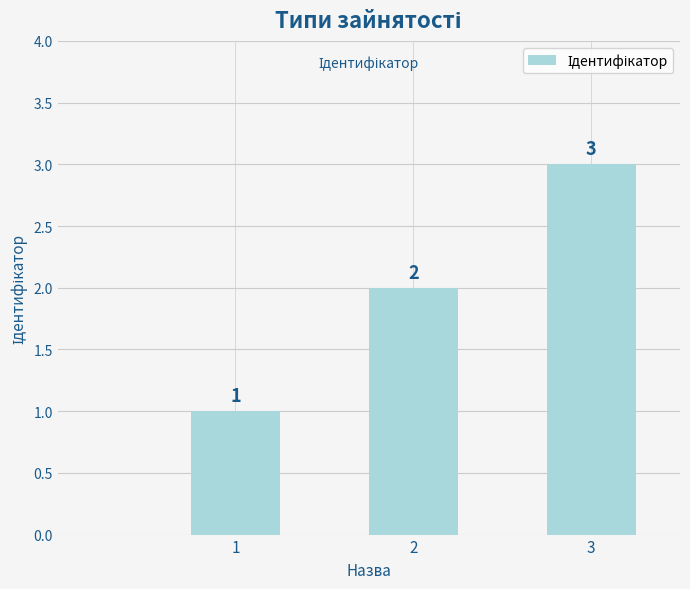

What is the average value?

2